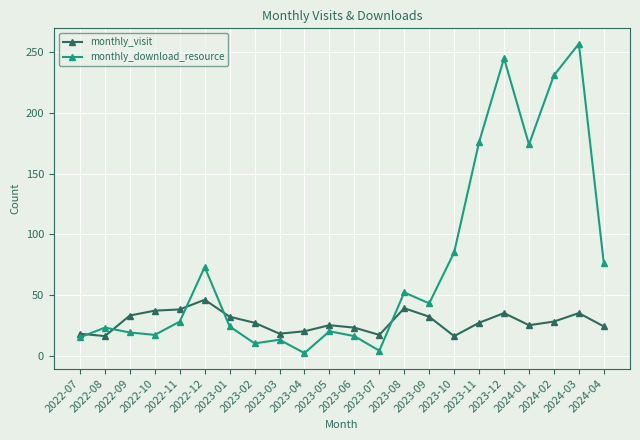

At 2024-03, list the series in order from smallest to largest.

monthly_visit, monthly_download_resource